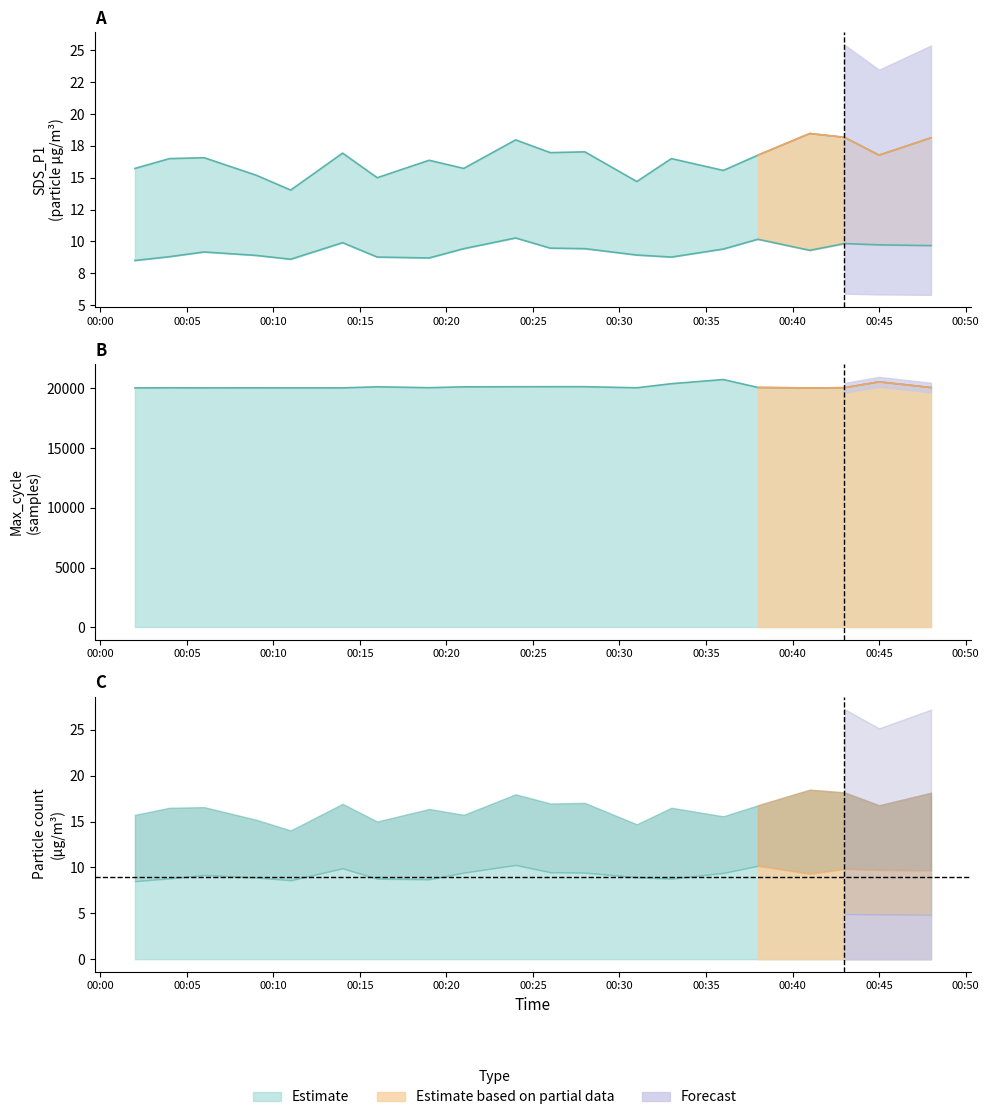

True or false: SDS_P1 and SDS_P2 cross at least once.

False